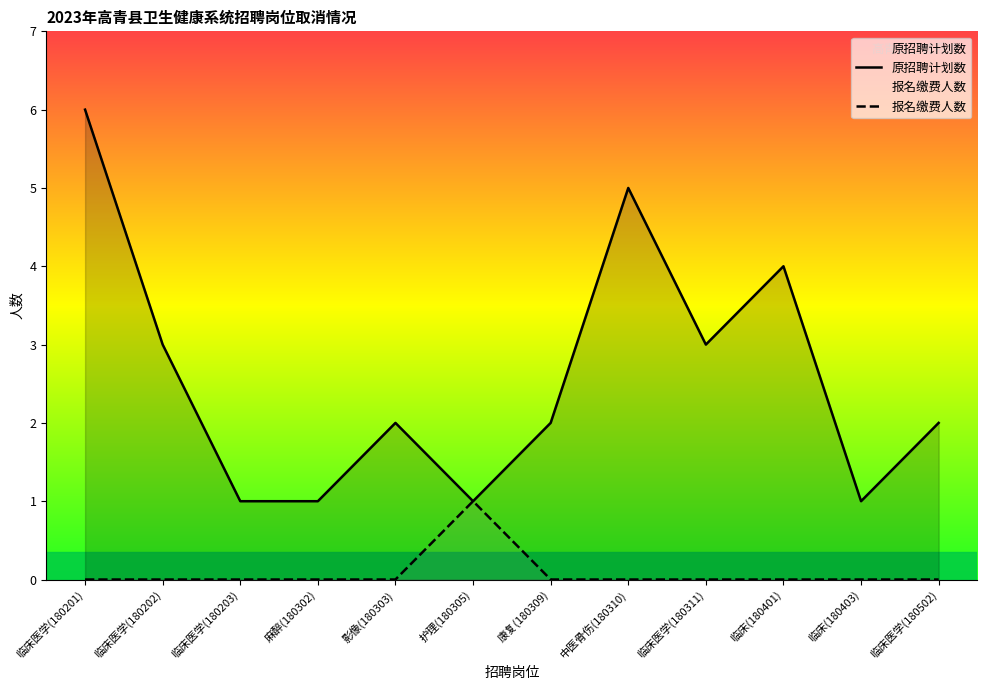

At which category does 原招聘计划数 reach its first local valley?

护理(180305)